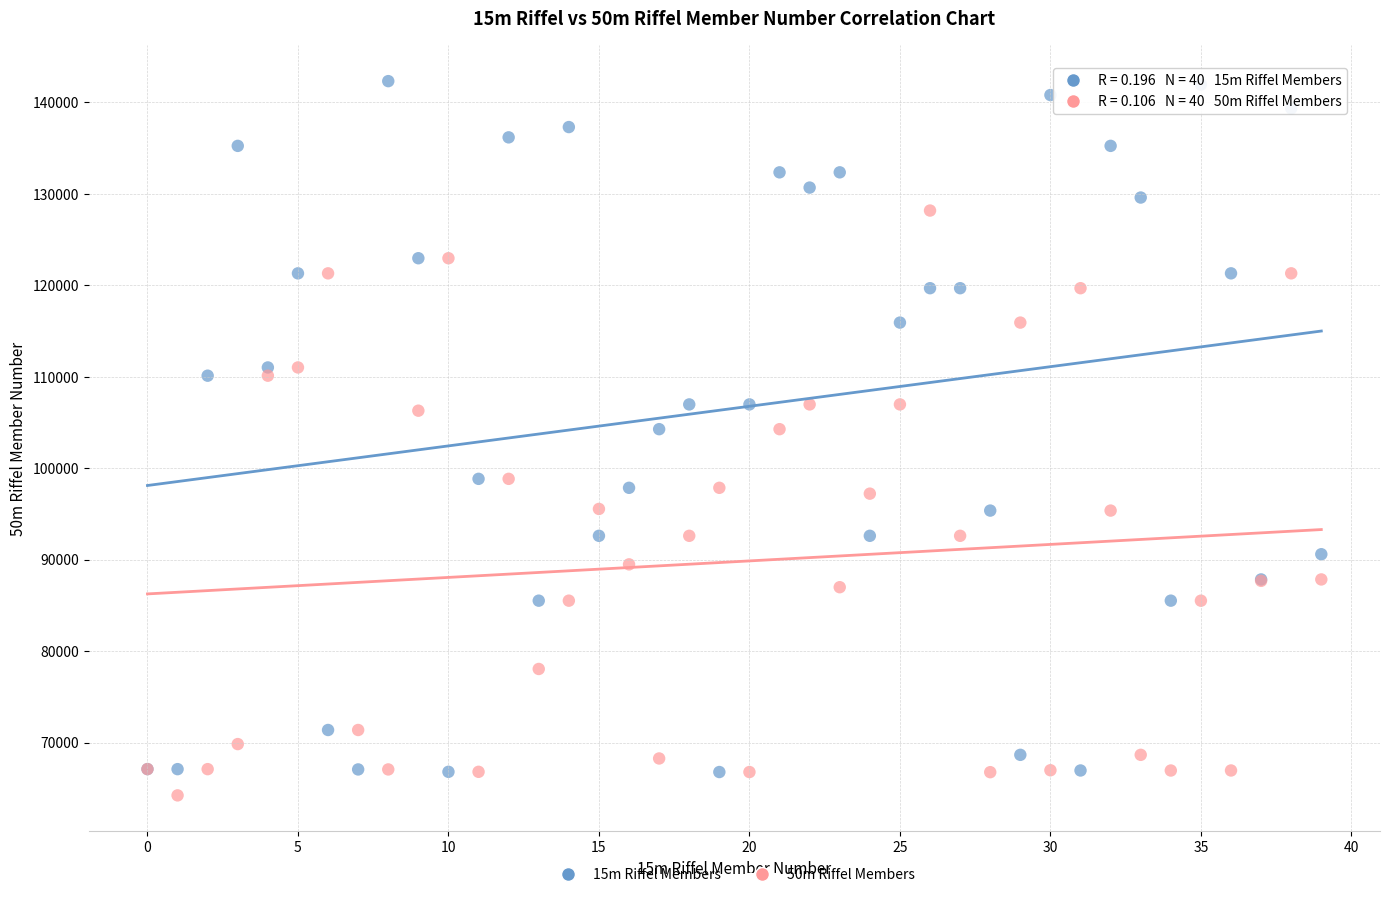

Which series has the largest Y range (max minus min)?

15m Riffel Members